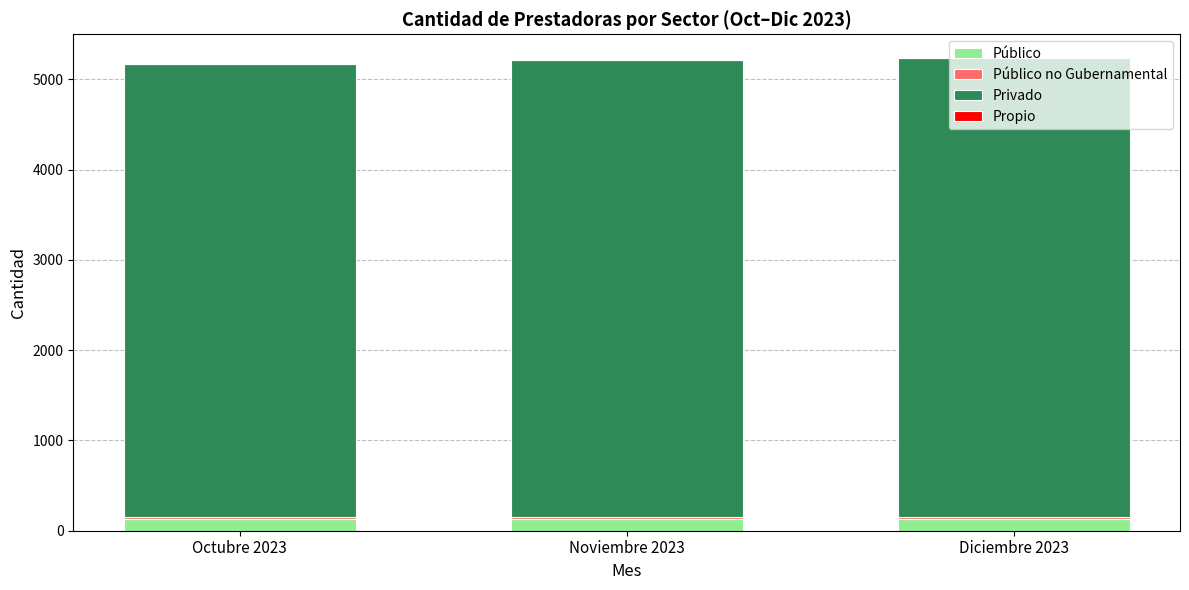

True or false: Público has a value of 134 at Diciembre 2023.

True